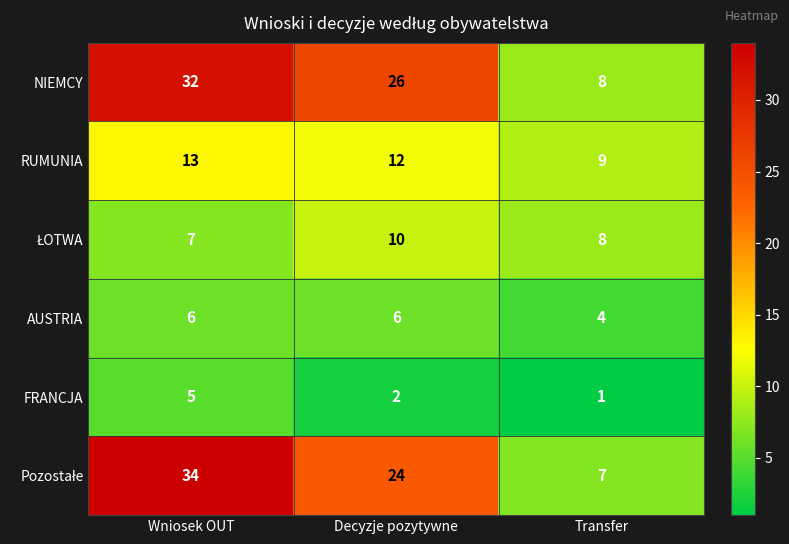

What is the sum of the AUSTRIA values at Transfer and Decyzje pozytywne?

10